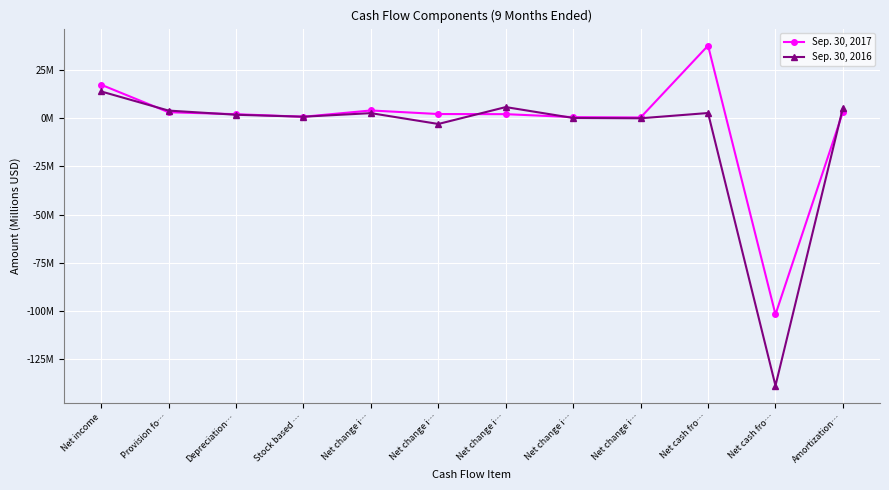

What is the maximum value for Sep. 30, 2017?

37.6